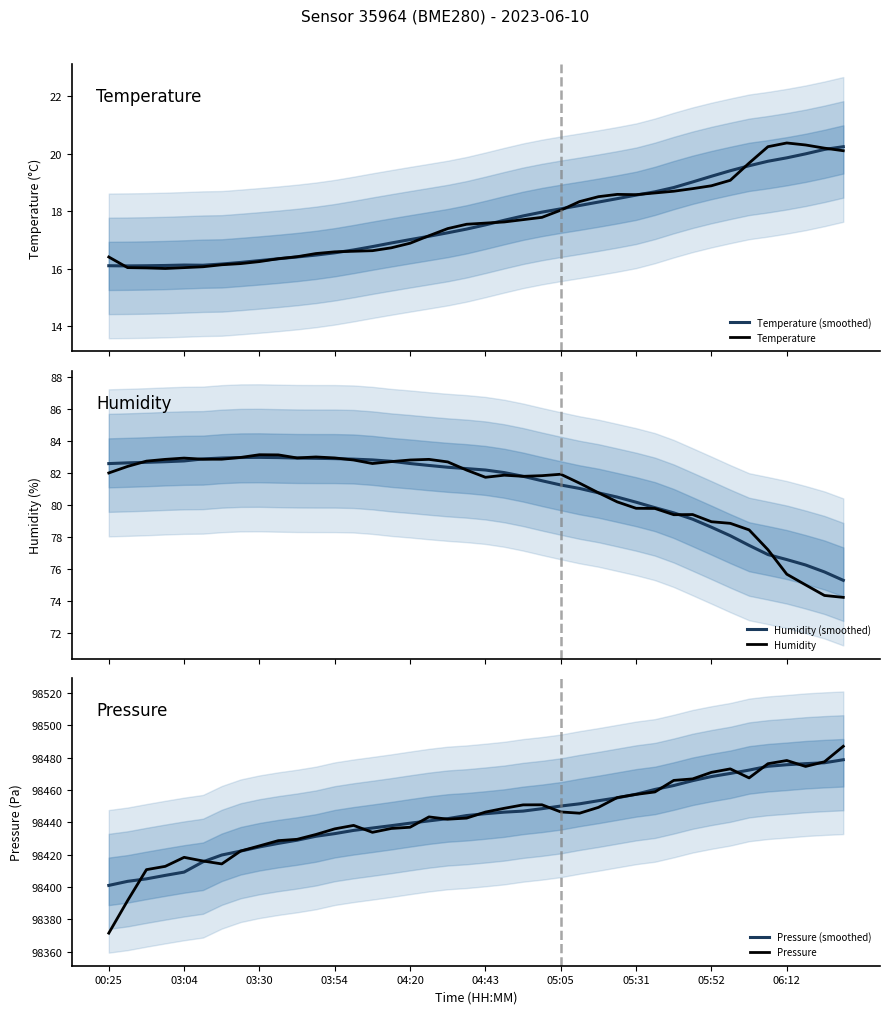

What is the total value across all series at 21?

197094.1